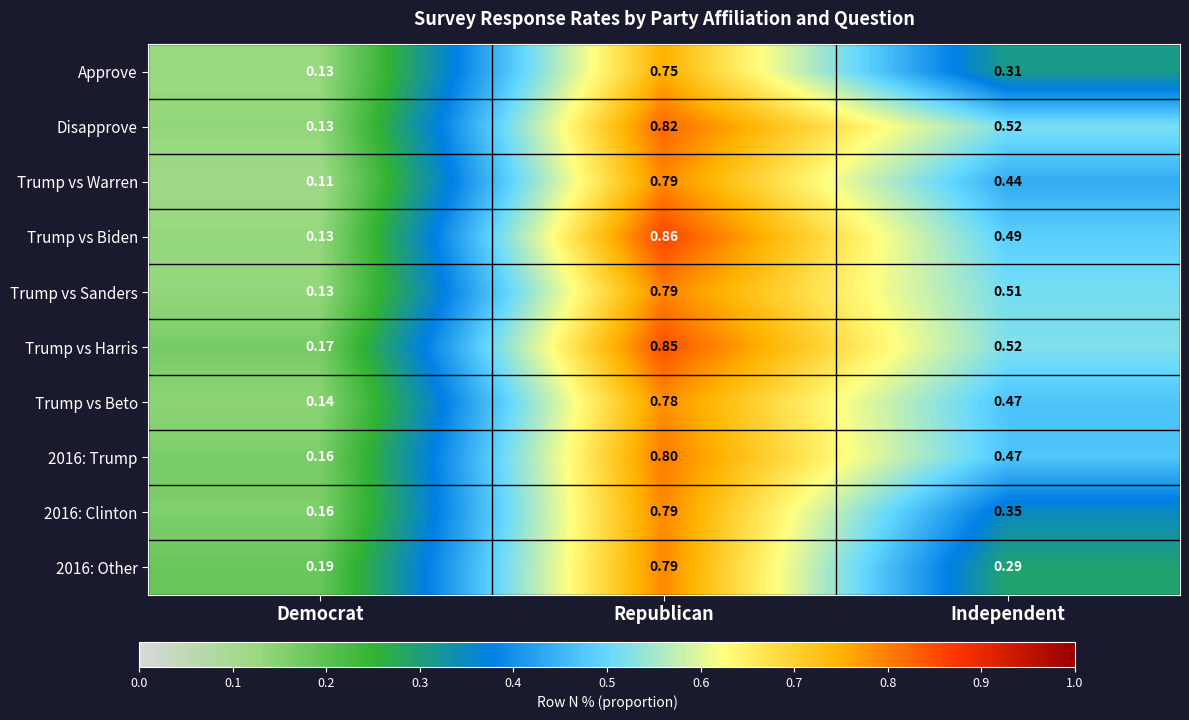

Which category has the highest value across all series?

Republican